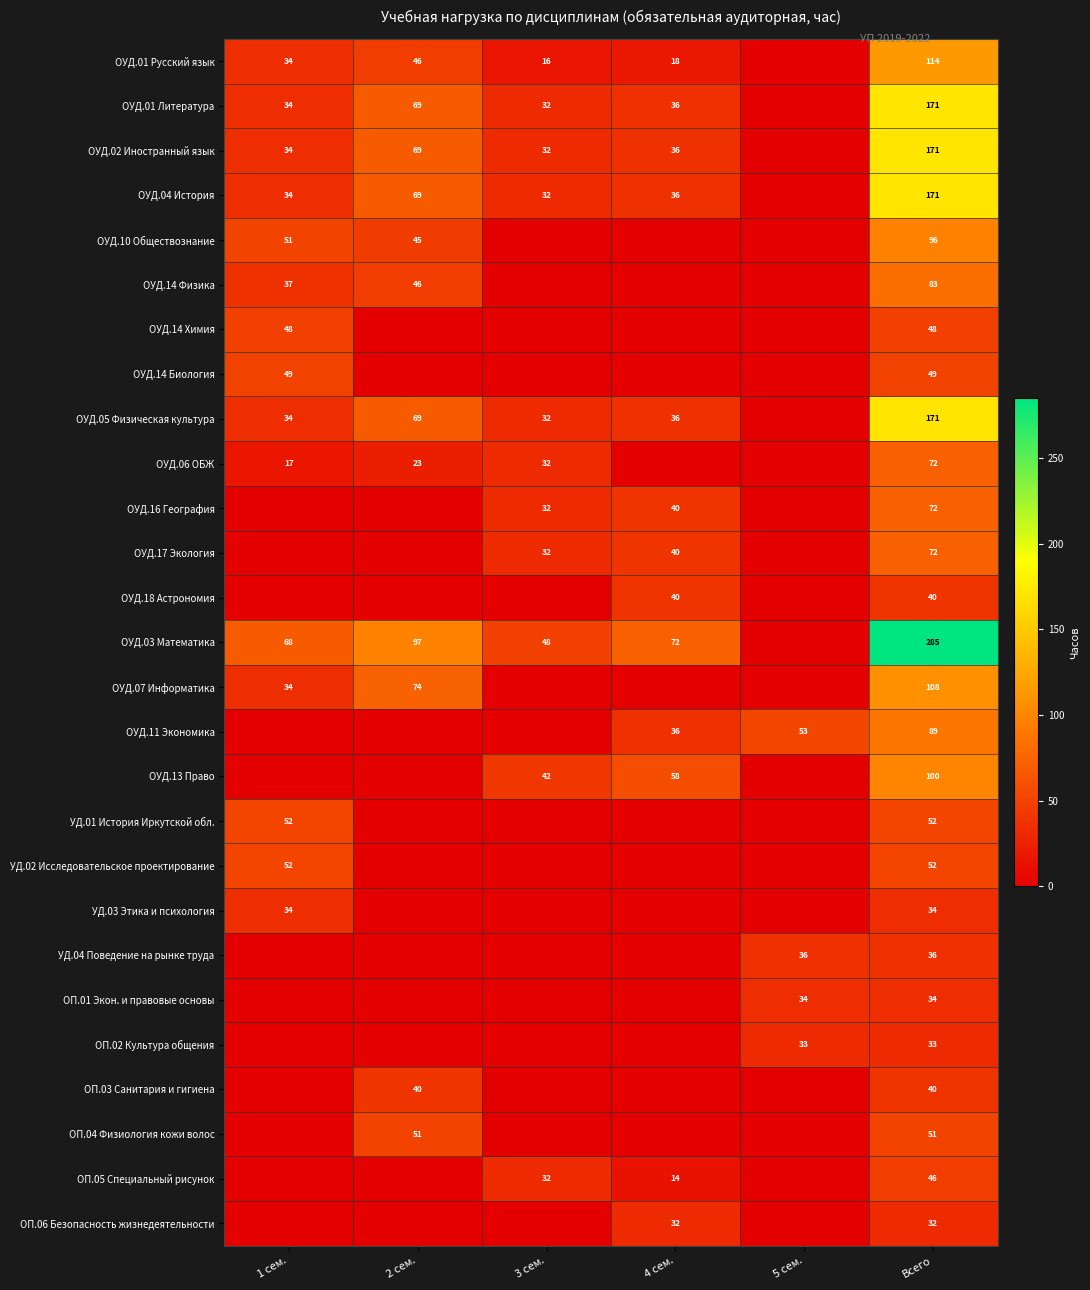

Is the value of УД.01 История Иркутской обл. at Всего greater than the value of ОУД.01 Литература at 3 сем.?

Yes